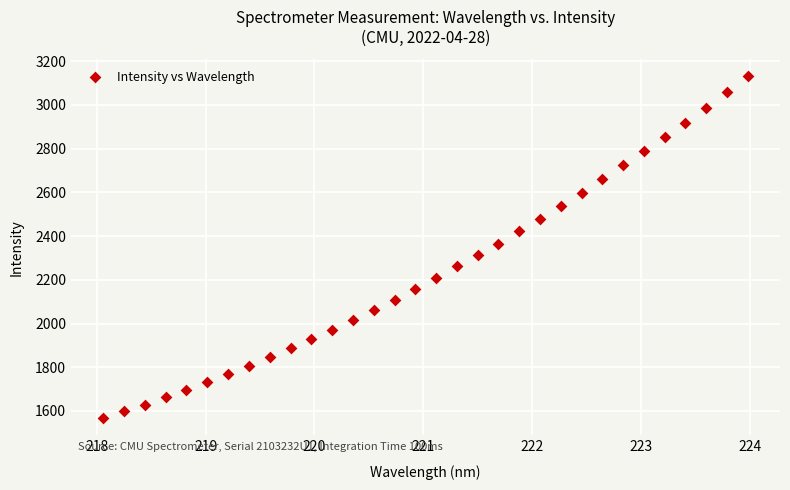

What is the range of Y values (max minus min)?

1563.7